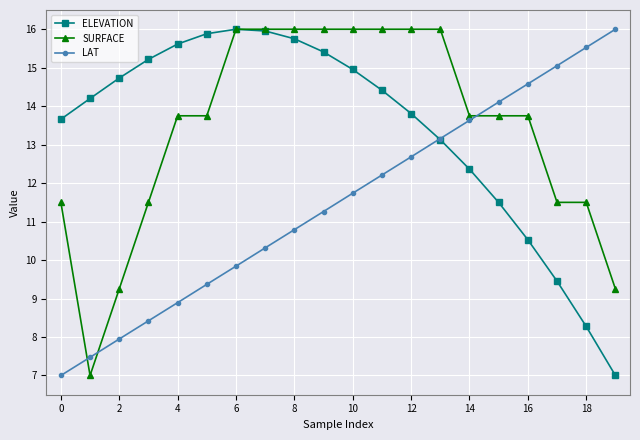

What is the value of the LAT point at the 14th from the left?

13.2